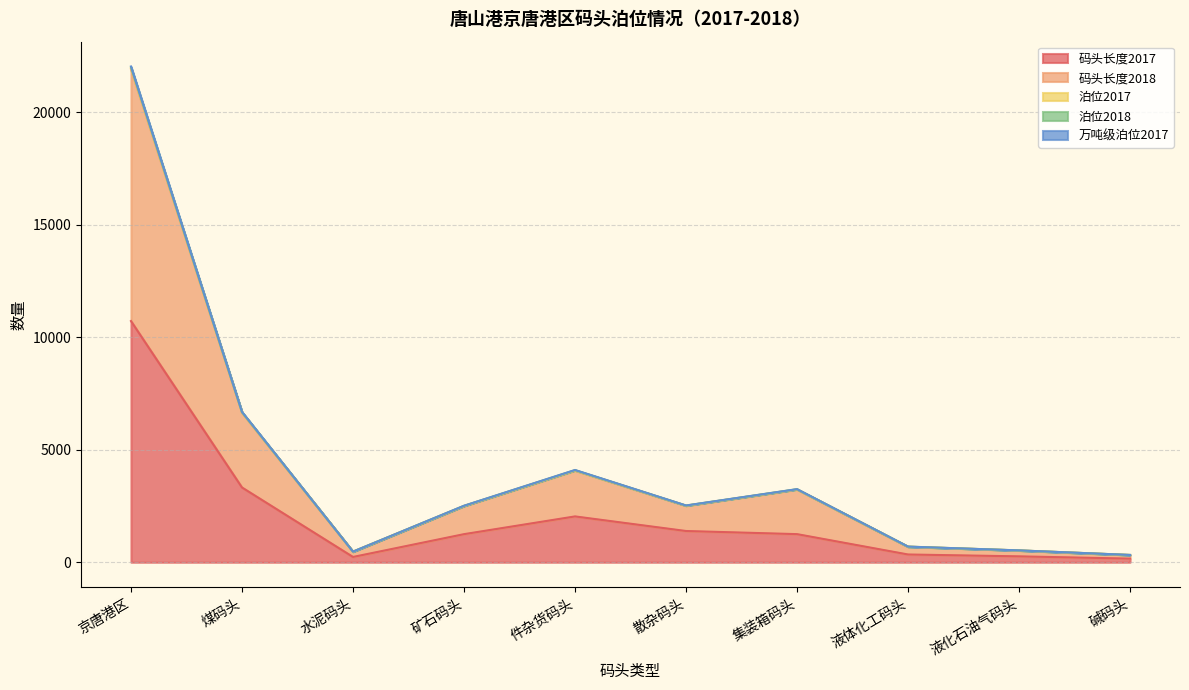

Does the chart have visible grid lines?

Yes